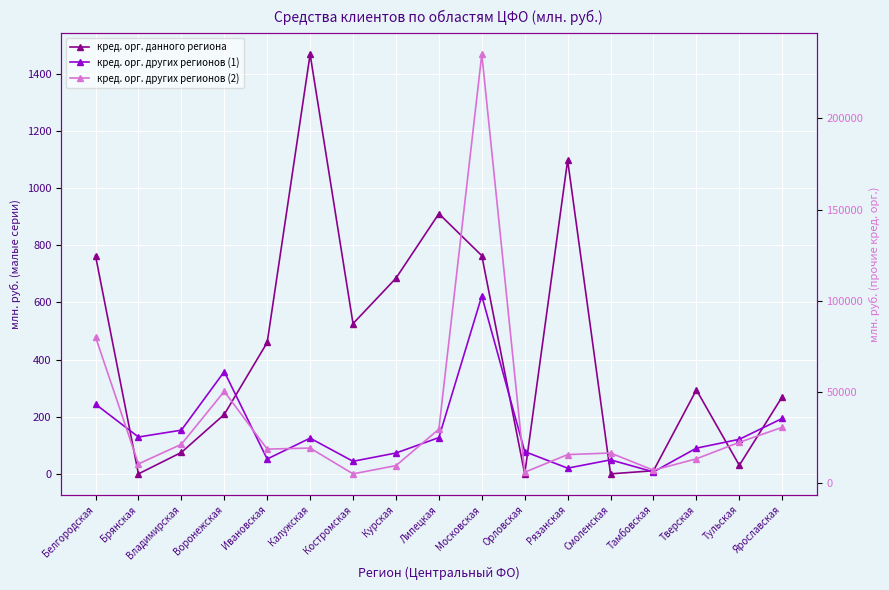

What position from the left is Тамбовская?

14